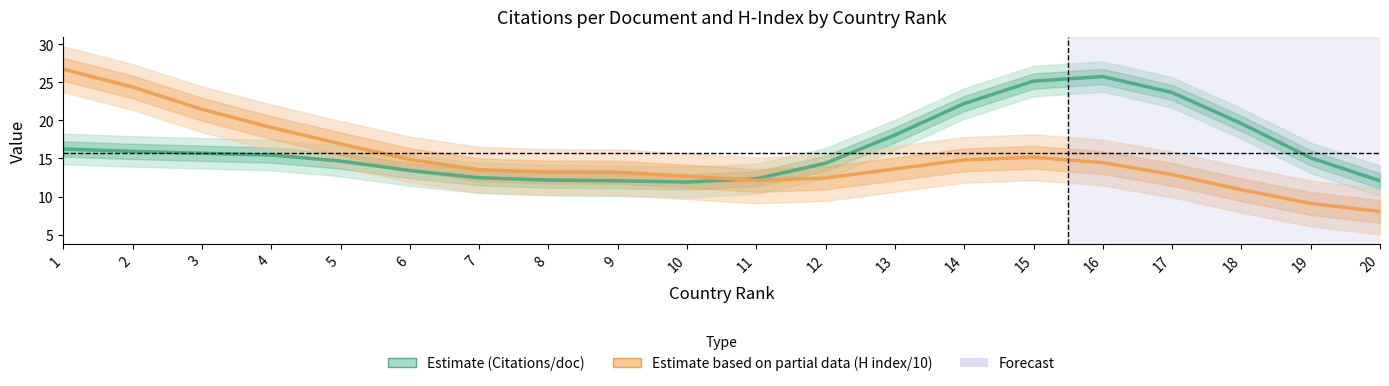

Reading right to left, list all the values displayed in this chart.

Estimate (Citations/doc): 12.1	15.1	19.6	23.7	25.7	25.2	22.2	18.1	14.4	12.3	11.9	12.1	12.2	12.5	13.4	14.7	15.4	15.7	15.9	16.2
Estimate based on partial data (H index/10): 8.0	9.1	10.9	12.9	14.5	15.2	14.8	13.6	12.4	12.1	12.7	13.2	13.2	13.5	14.9	16.9	19.1	21.5	24.4	26.7